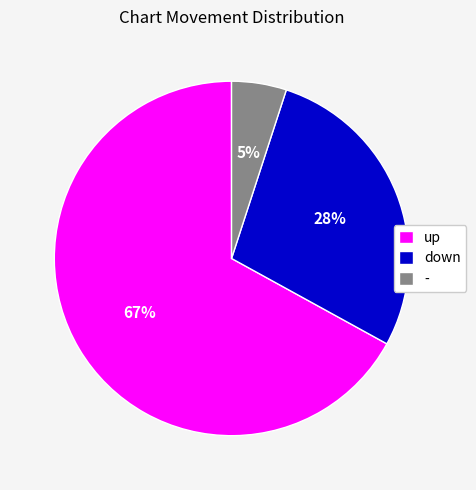

What is the majority slice?

up